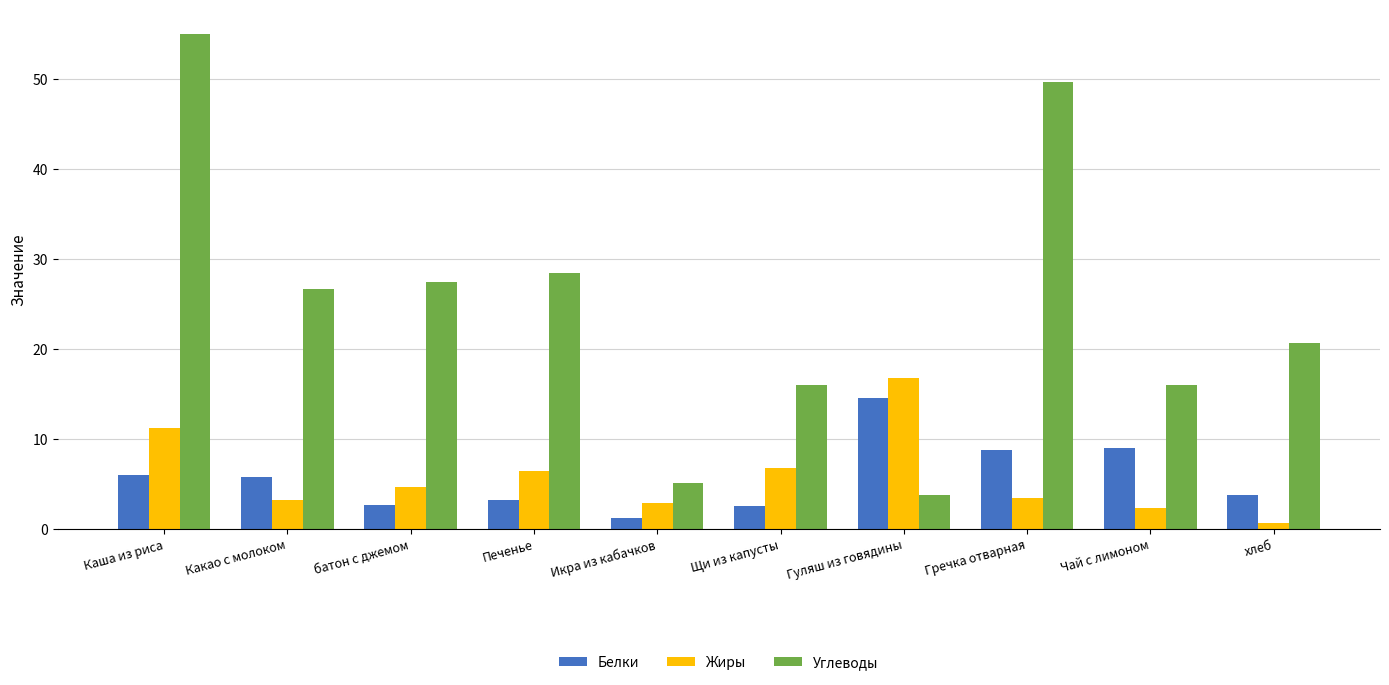

At Чай с лимоном, list the series in order from smallest to largest.

Жиры, Белки, Углеводы